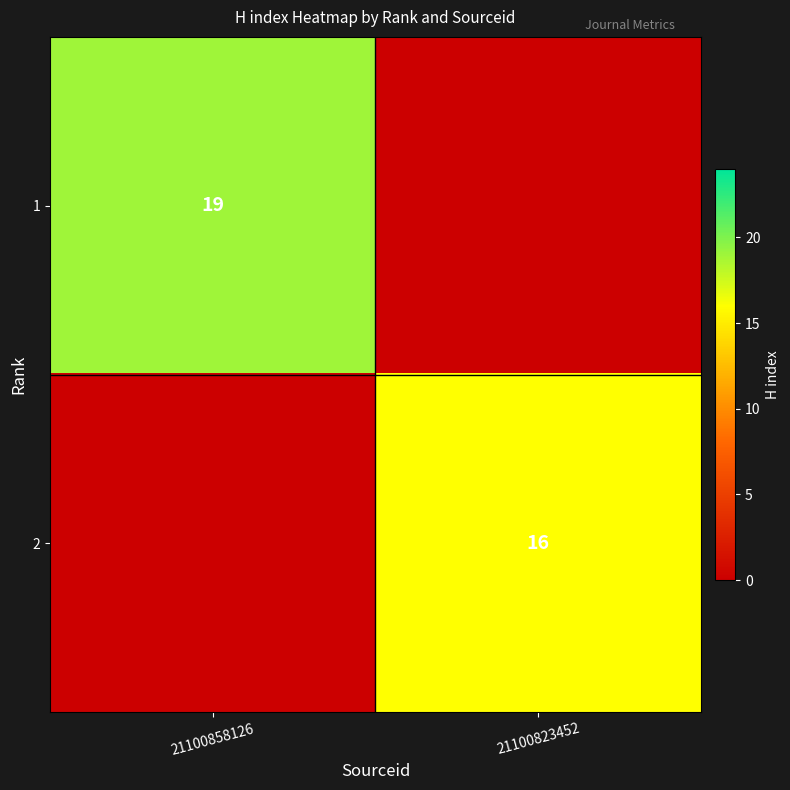

The 1 series shows 19 at 21100858126. True or false?

True